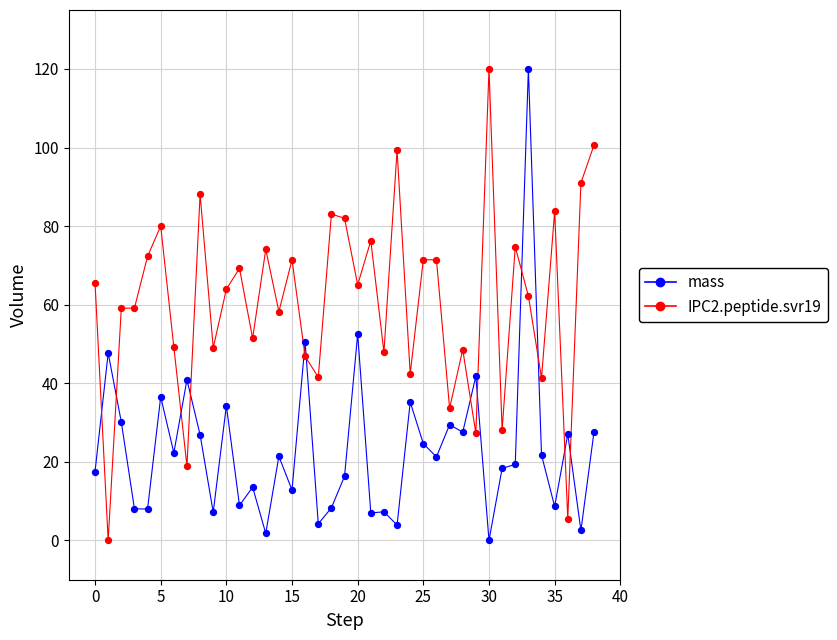

What are all the series names shown in the legend?

mass, IPC2.peptide.svr19